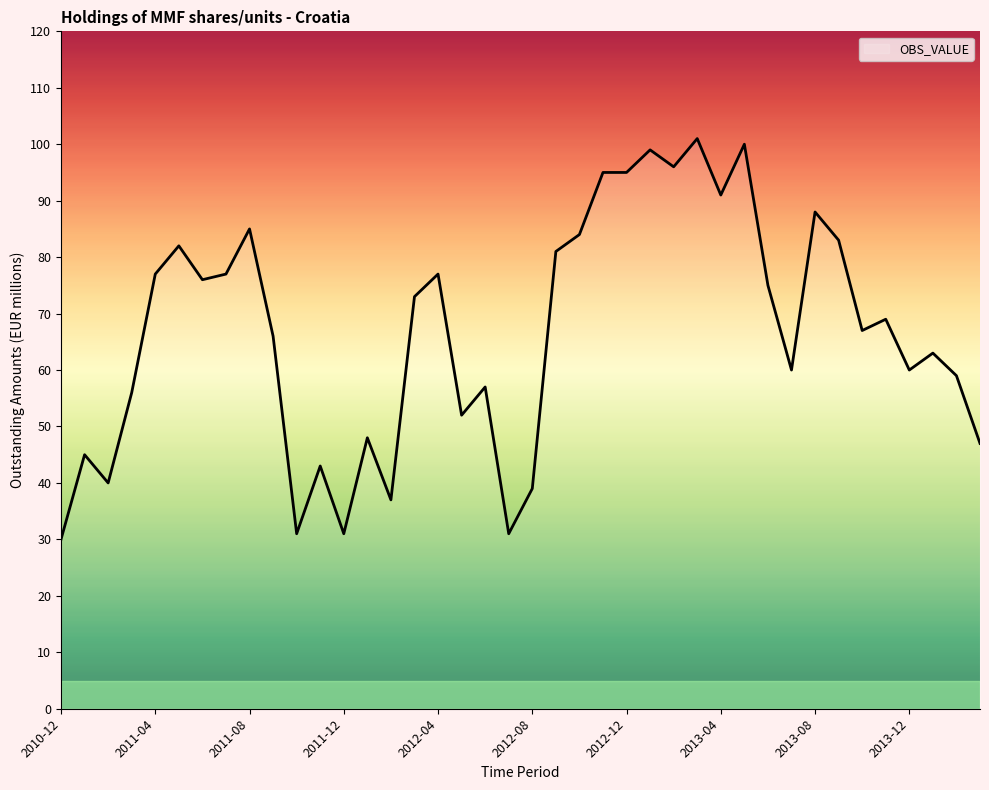

What is the difference between the maximum and minimum values?

71